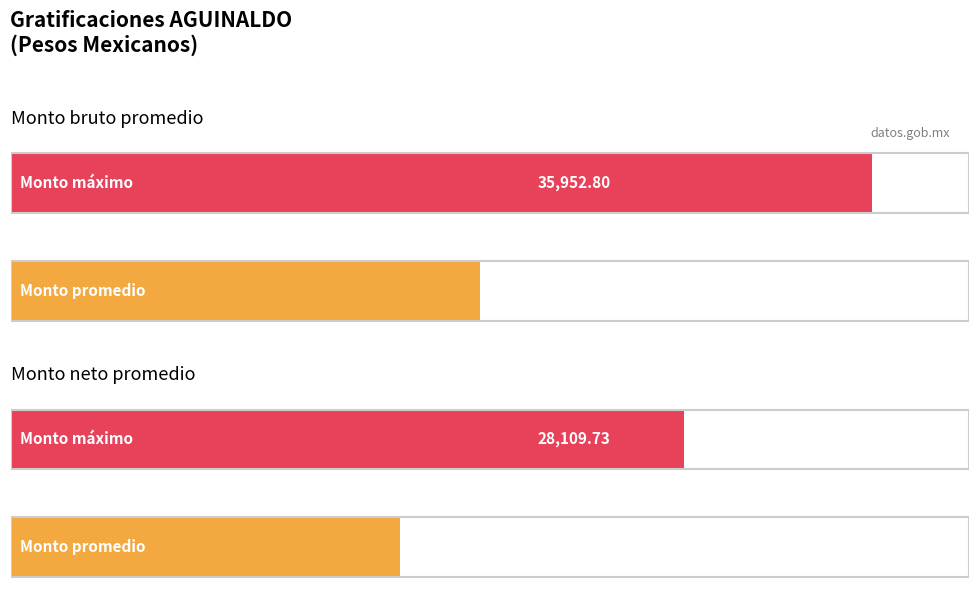

Is the value of Monto bruto de las gratificaciones at 33754691 greater than the value of Monto neto de las gratificaciones at 33754687?

No